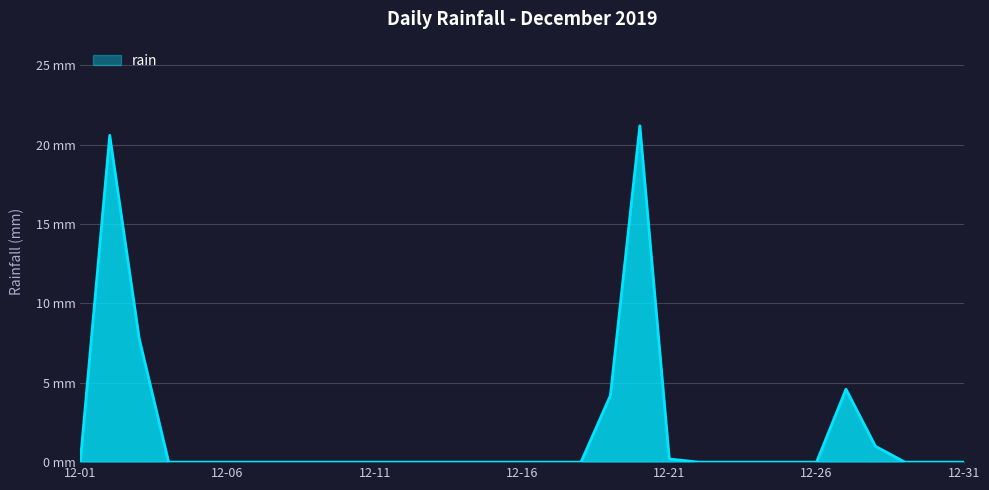

How many points are higher than both their immediate neighbors (excluding endpoints)?

3